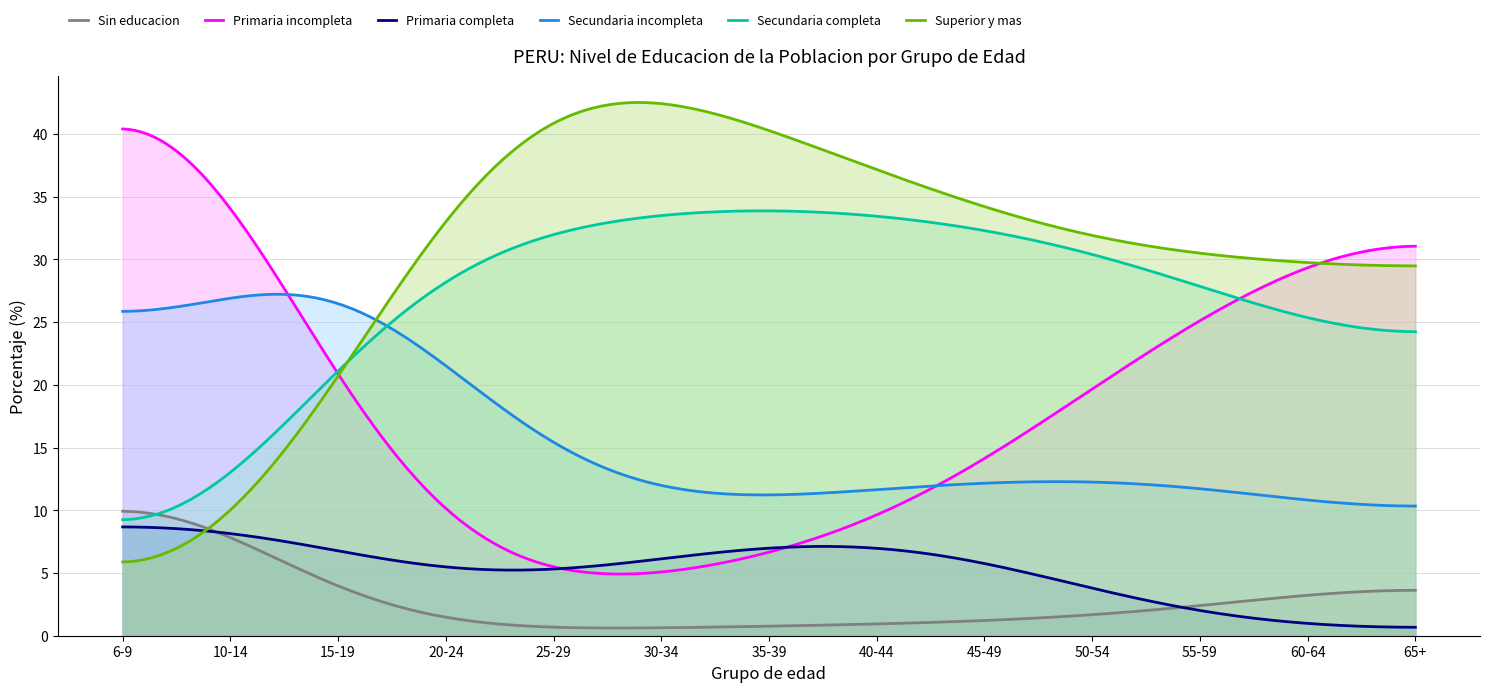

What is the maximum value shown in the chart?

42.5